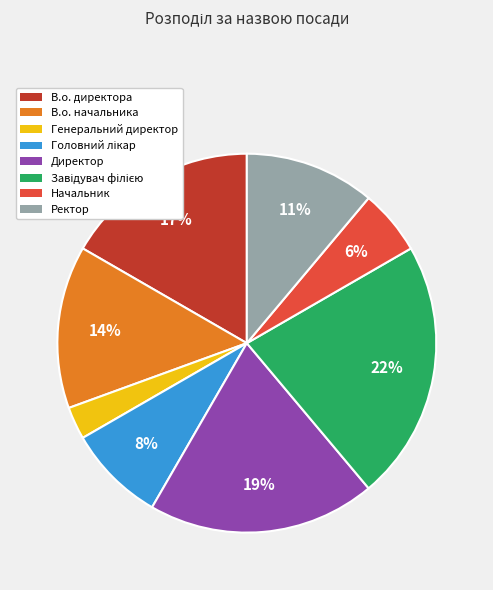

To the nearest percent, what percentage of the pie is Директор?

19%